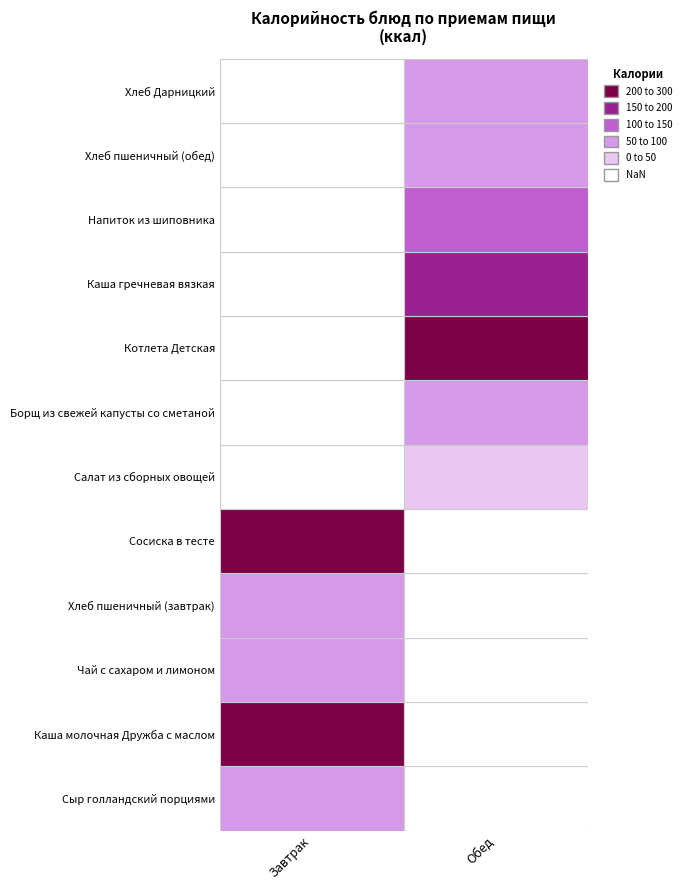

What is the total value across all series at Хлеб пшеничный (завтрак)?

70.5